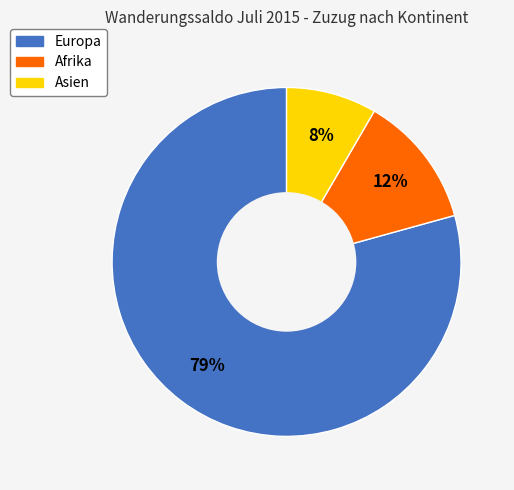

Which has a higher value, Afrika or Asien?

Afrika